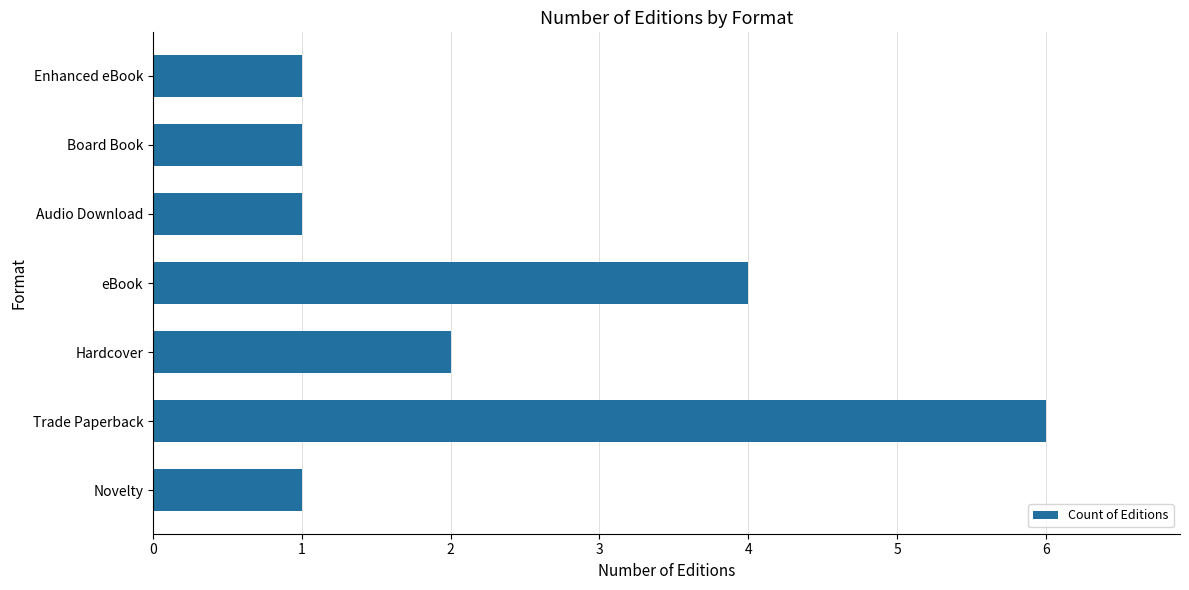

What is the minimum value shown in the chart?

1